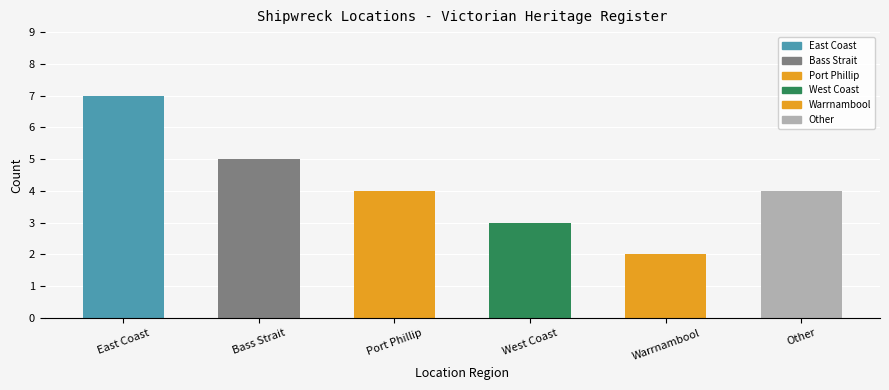

Is it true that the value at Warrnambool is 1?

False